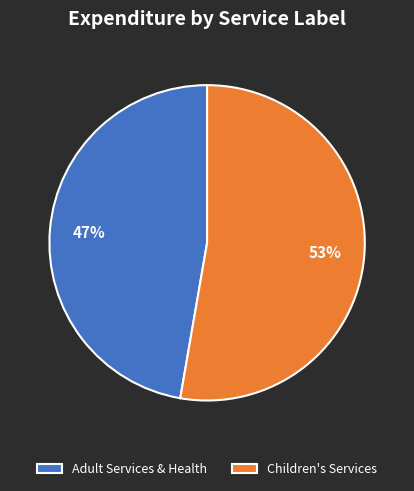

What is the ratio of the value at Children's Services to the value at Adult Services & Health?

1.1